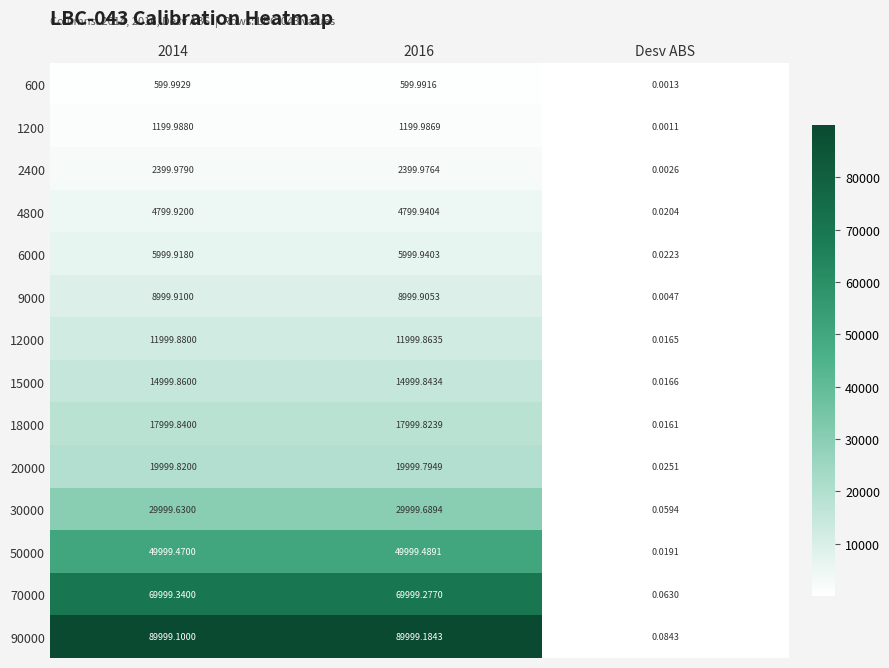

Where is 20000 nearest to the value 9999?

Desv ABS